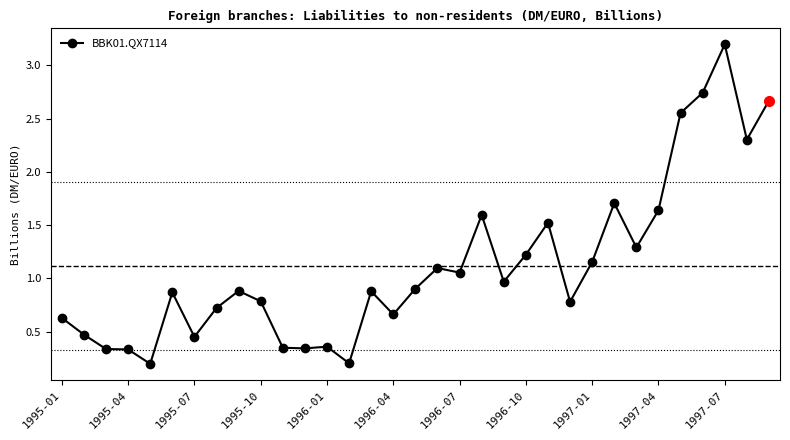

What is the difference between the second highest and second lowest values?

2.5